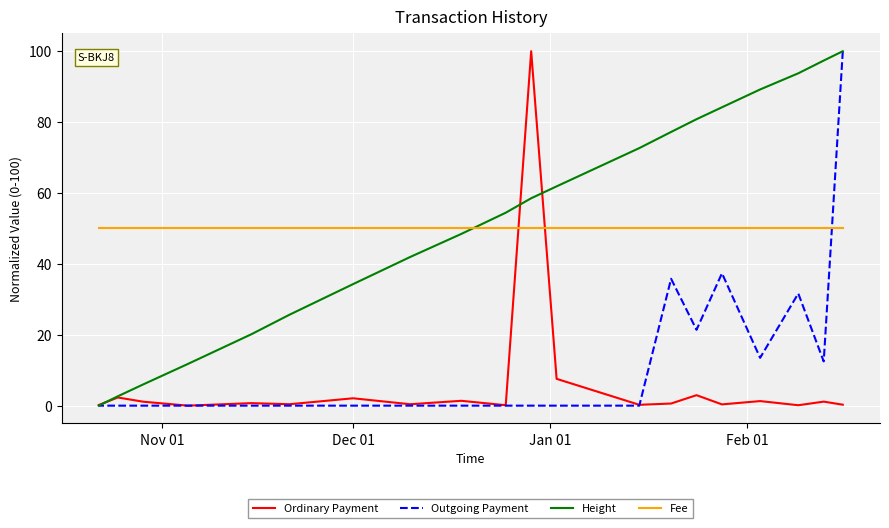

What are all the series names shown in the legend?

Ordinary Payment, Outgoing Payment, Height, Fee